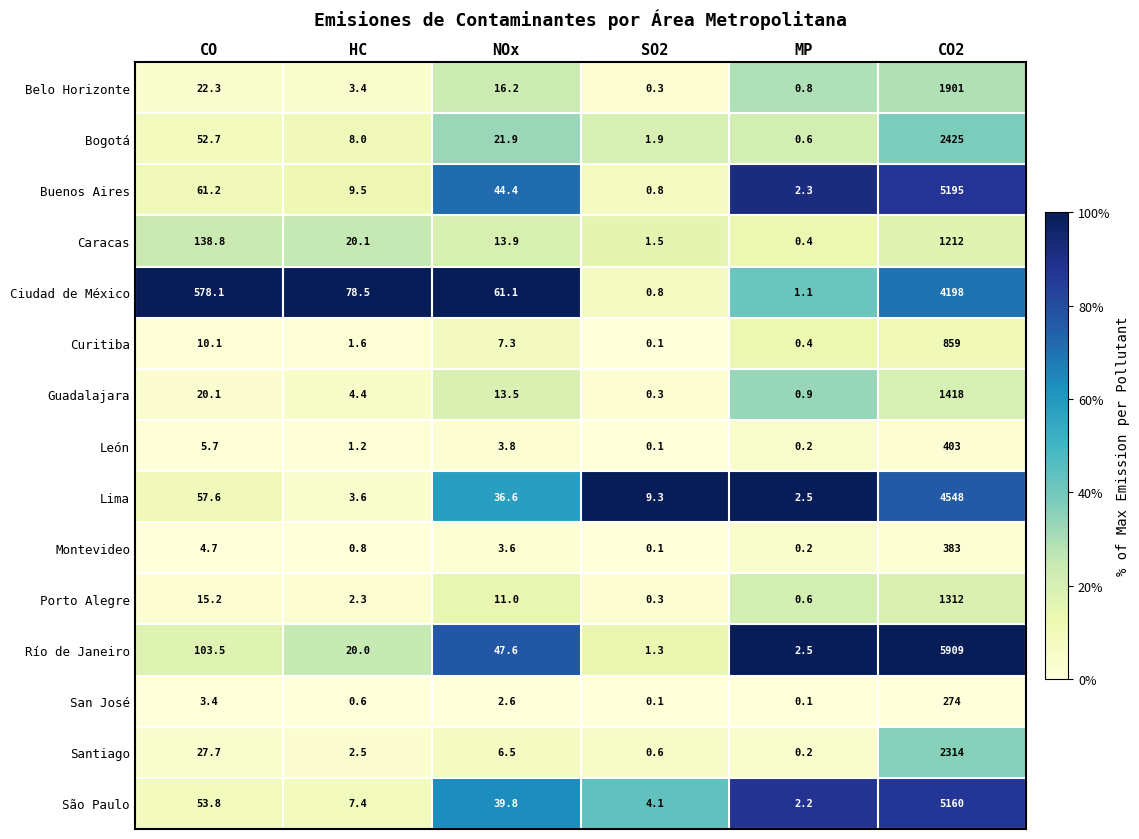

At CO2, list the series in order from smallest to largest.

San José, Montevideo, León, Curitiba, Caracas, Porto Alegre, Guadalajara, Belo Horizonte, Santiago, Bogotá, Ciudad de México, Lima, São Paulo, Buenos Aires, Río de Janeiro